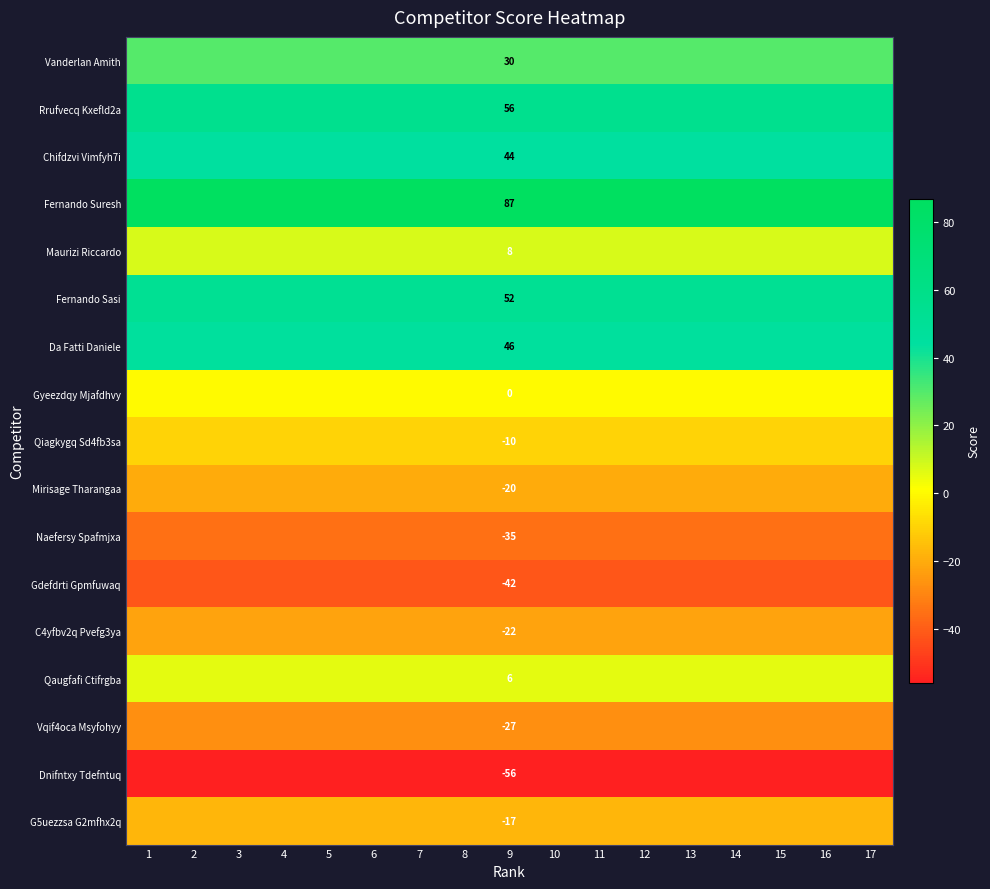

Rank the series by their maximum value, from lowest to highest.

Dnifntxy Tdefntuq, Gdefdrti Gpmfuwaq, Naefersy Spafmjxa, Vqif4oca Msyfohyy, C4yfbv2q Pvefg3ya, Mirisage Tharangaa, G5uezzsa G2mfhx2q, Qiagkygq Sd4fb3sa, Gyeezdqy Mjafdhvy, Qaugfafi Ctifrgba, Maurizi Riccardo, Vanderlan Amith, Chifdzvi Vimfyh7i, Da Fatti Daniele, Fernando Sasi, Rrufvecq Kxefld2a, Fernando Suresh